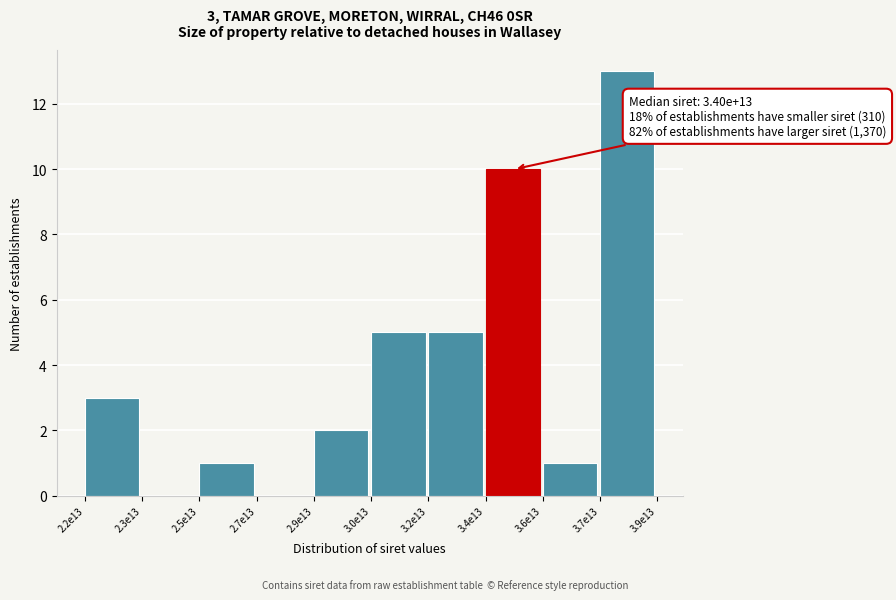

Reading right to left, extract all data points from this chart.

3.7e13=13	3.6e13=1	3.4e13=10	3.2e13=5	3.0e13=5	2.9e13=2	2.7e13=0	2.5e13=1	2.3e13=0	2.2e13=3